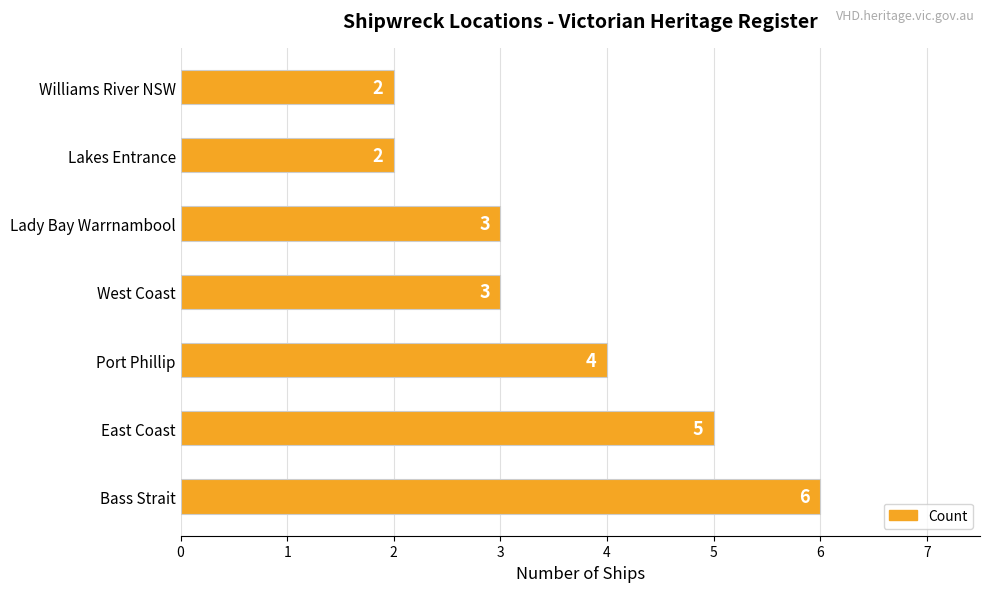

What is the difference between the maximum and second lowest values?

4